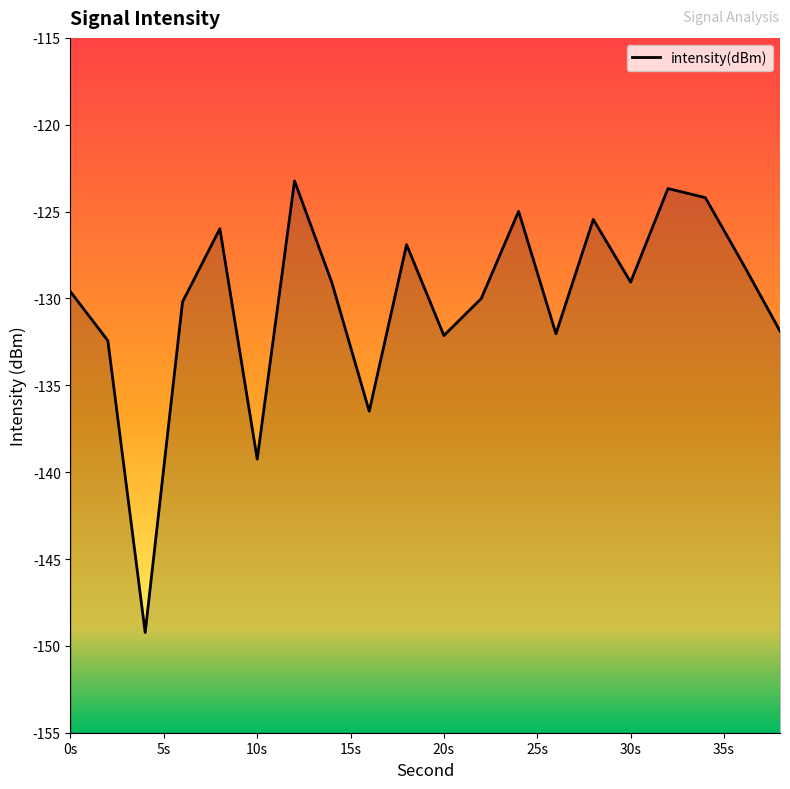

What is the minimum value shown in the chart?

-149.2